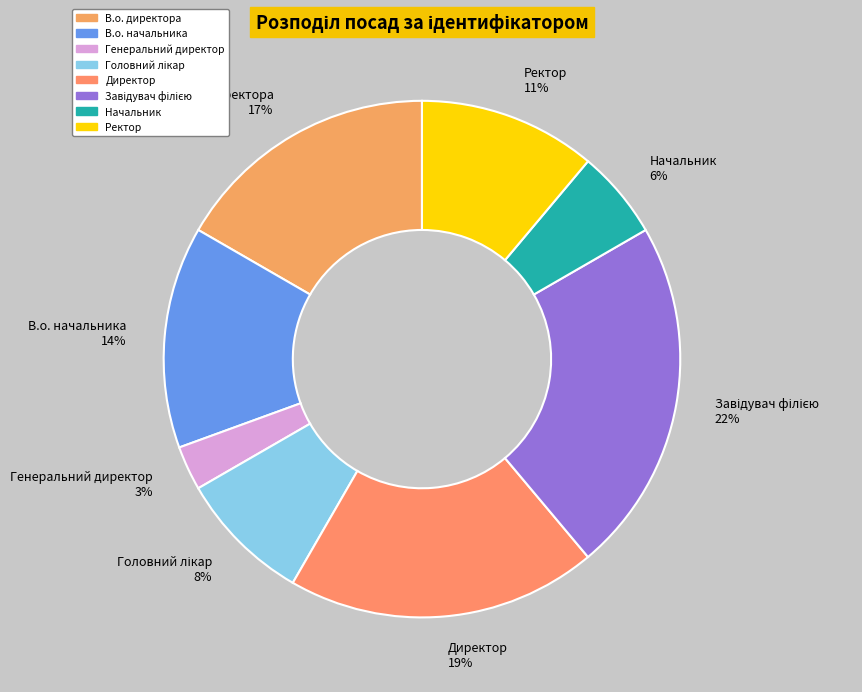

Which category has the smallest portion of the pie?

Генеральний директор